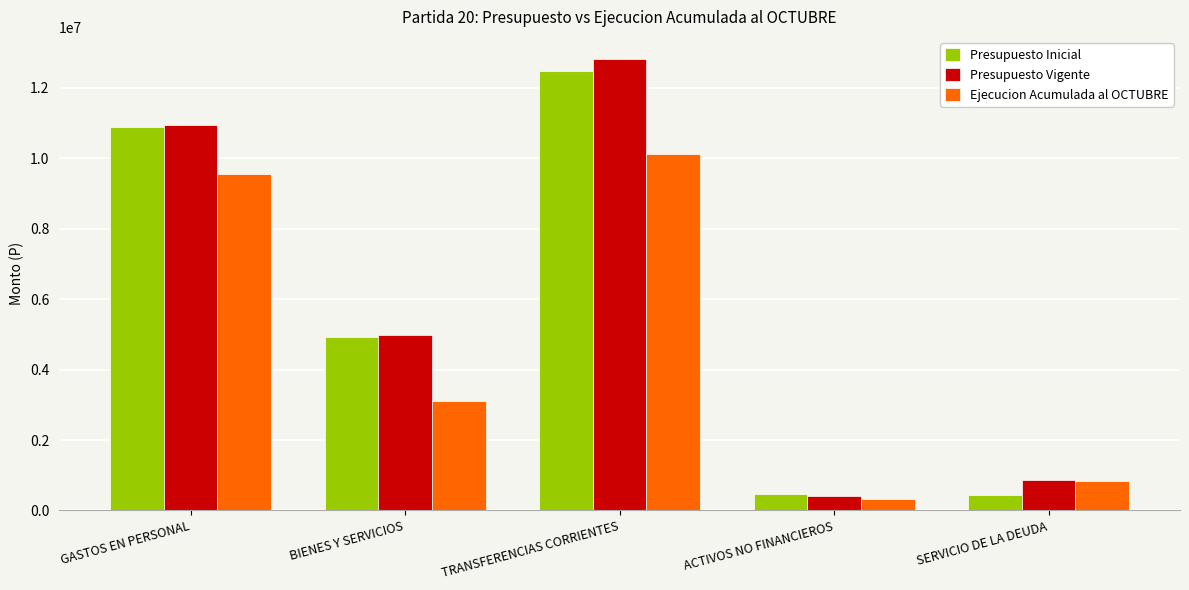

What is the difference between the highest and lowest values at SERVICIO DE LA DEUDA?

443943